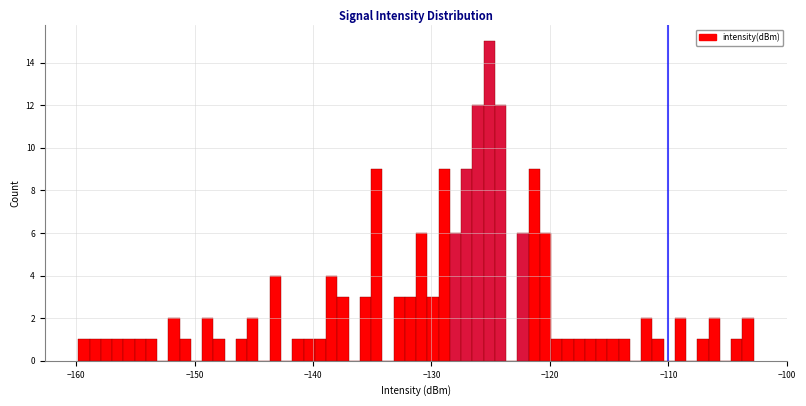

Read against the x-axis, roughly where is the centre of the tallest bar?

-125